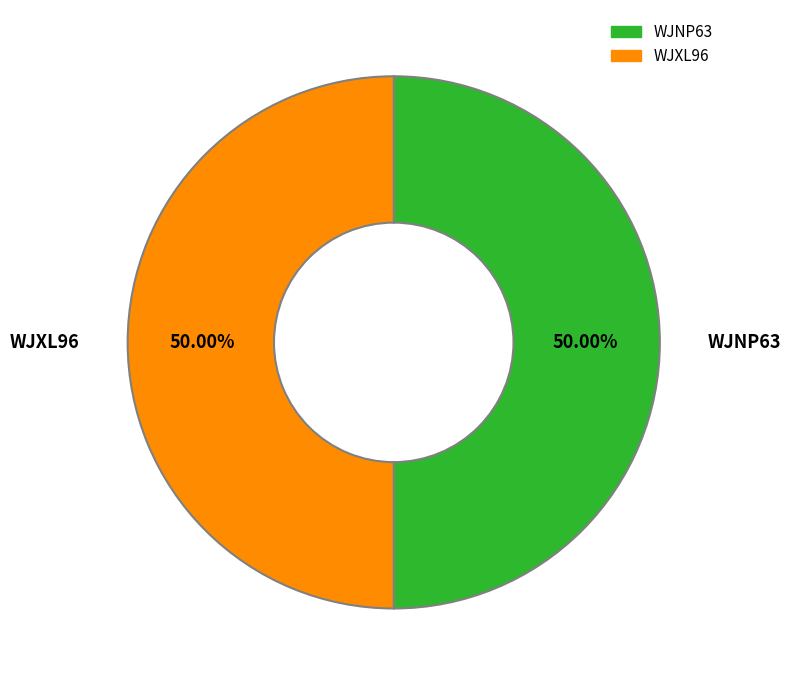

Do WJXL96 and WJNP63 together represent more than half of the pie?

Yes